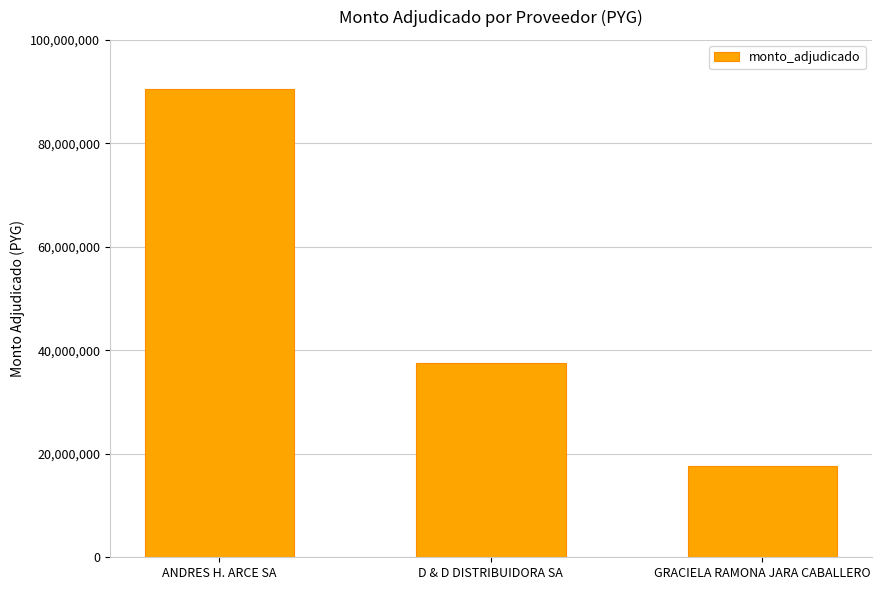

Between D & D DISTRIBUIDORA SA and ANDRES H. ARCE SA, which is larger?

ANDRES H. ARCE SA